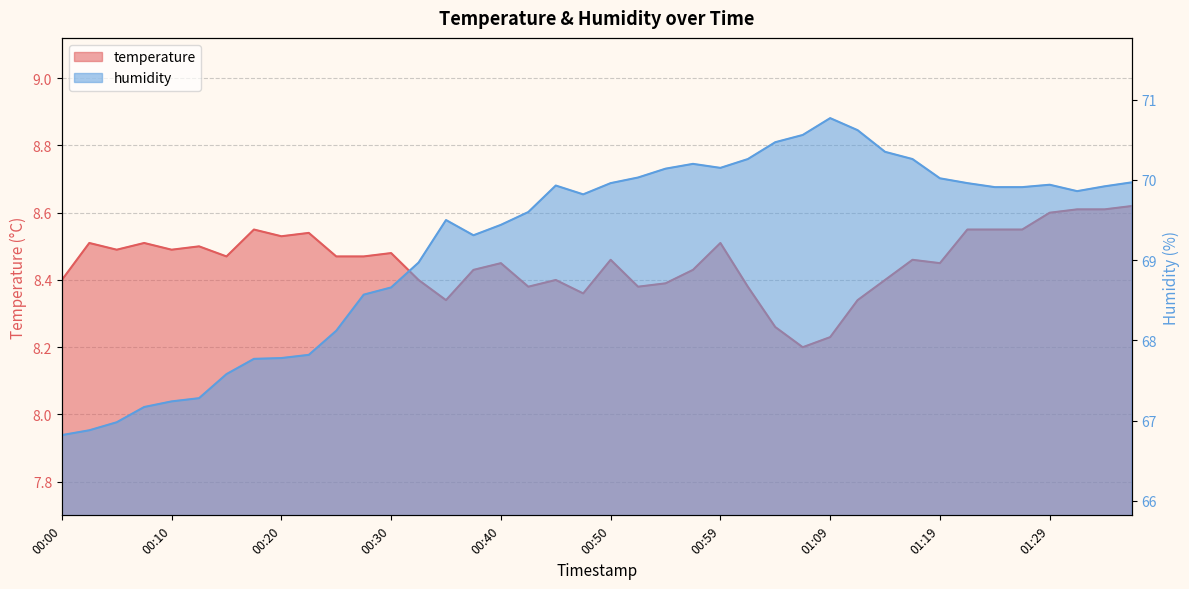

How many interior local peaks does the temperature series have?

11